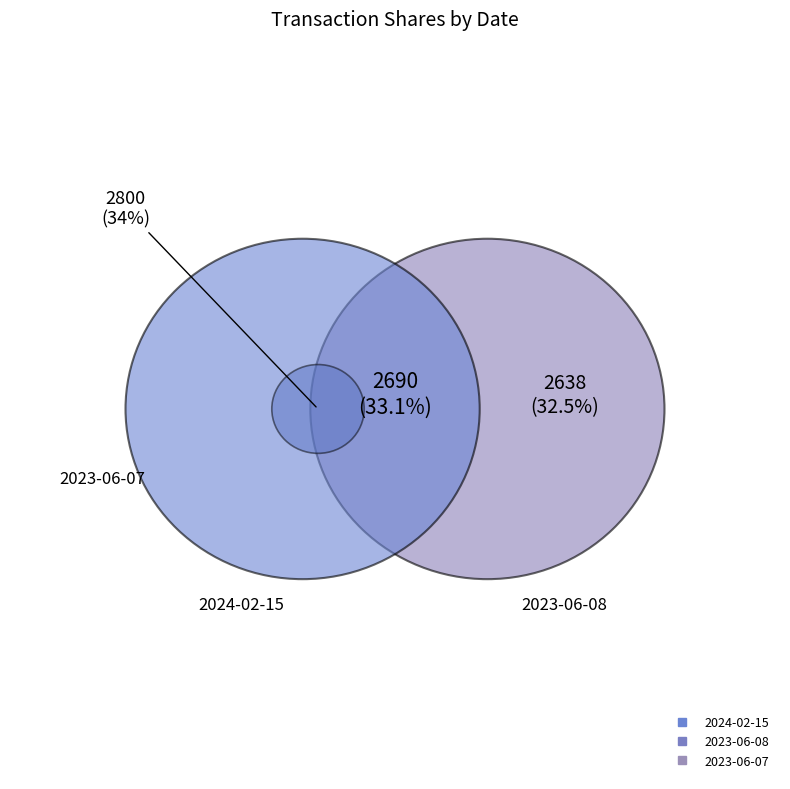

What is the change in value from 2023-06-08 to 2023-06-07?

+162